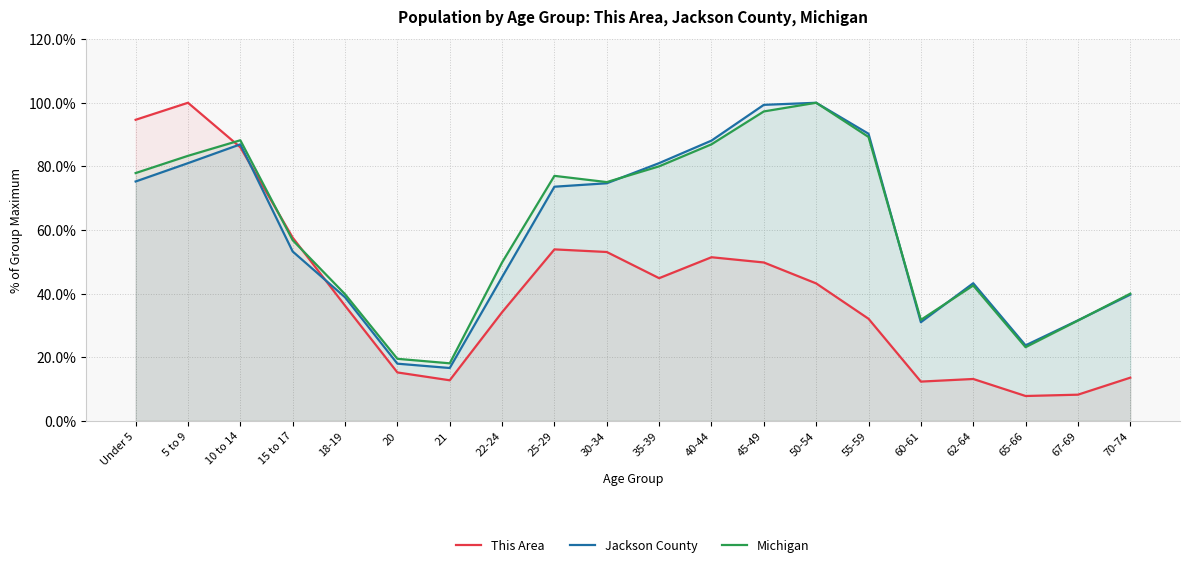

What is the difference between the highest and lowest values at 67-69?

23.4